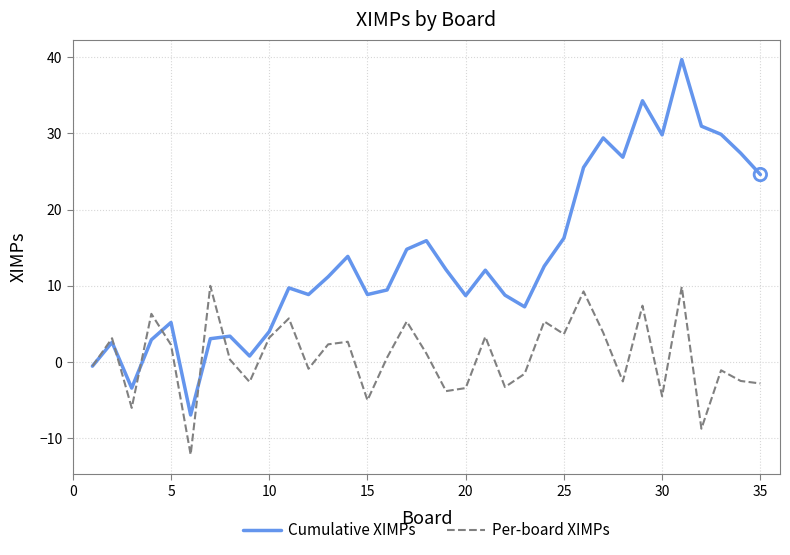

Which series has the largest total across all categories?

Cumulative XIMPs